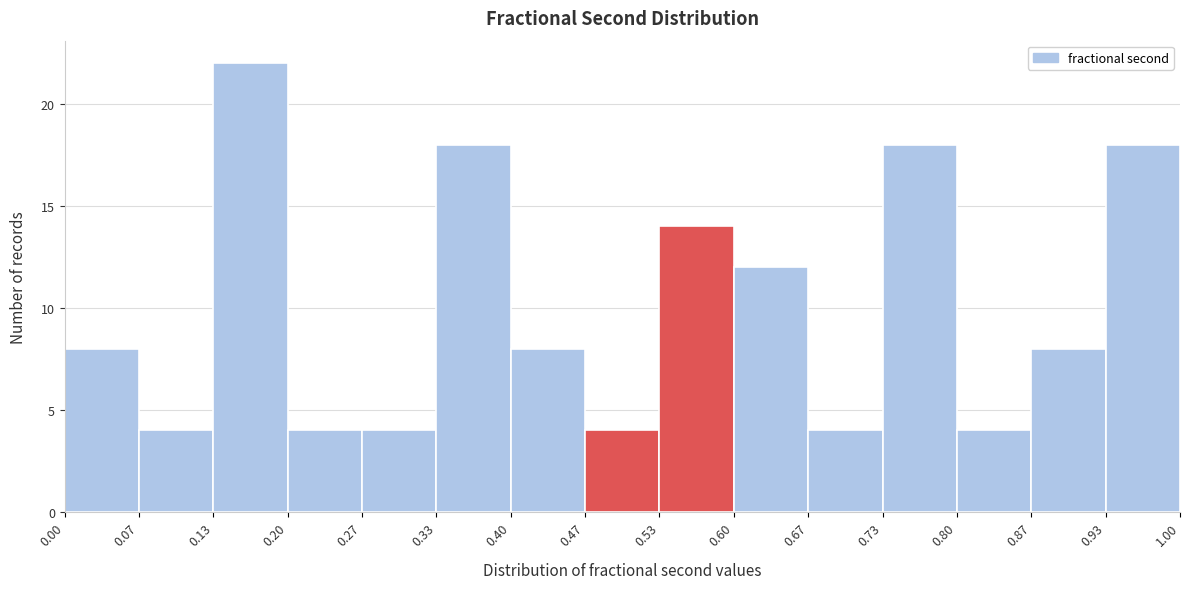

What is the height of the bar covering 0.53 to 0.60 on the x-axis? The values are not printed on the chart, so give them approximately, as read against the axis.

14